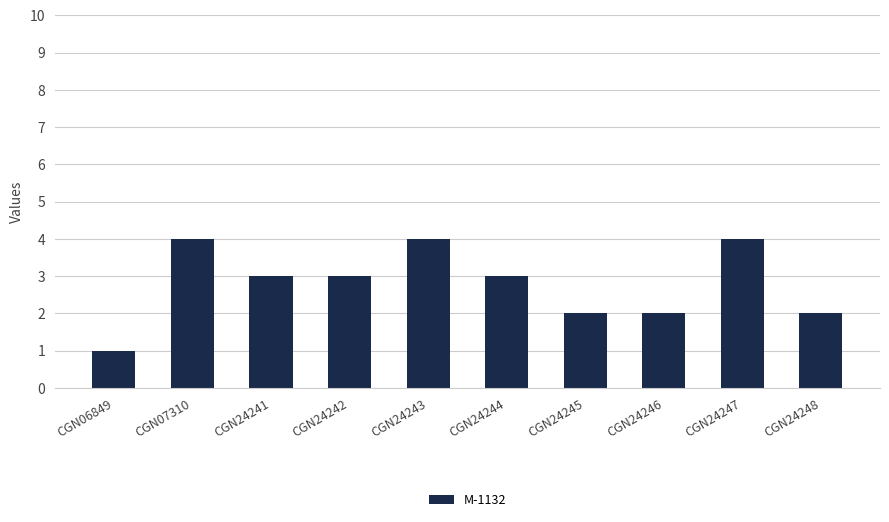

What is the maximum value shown in the chart?

4